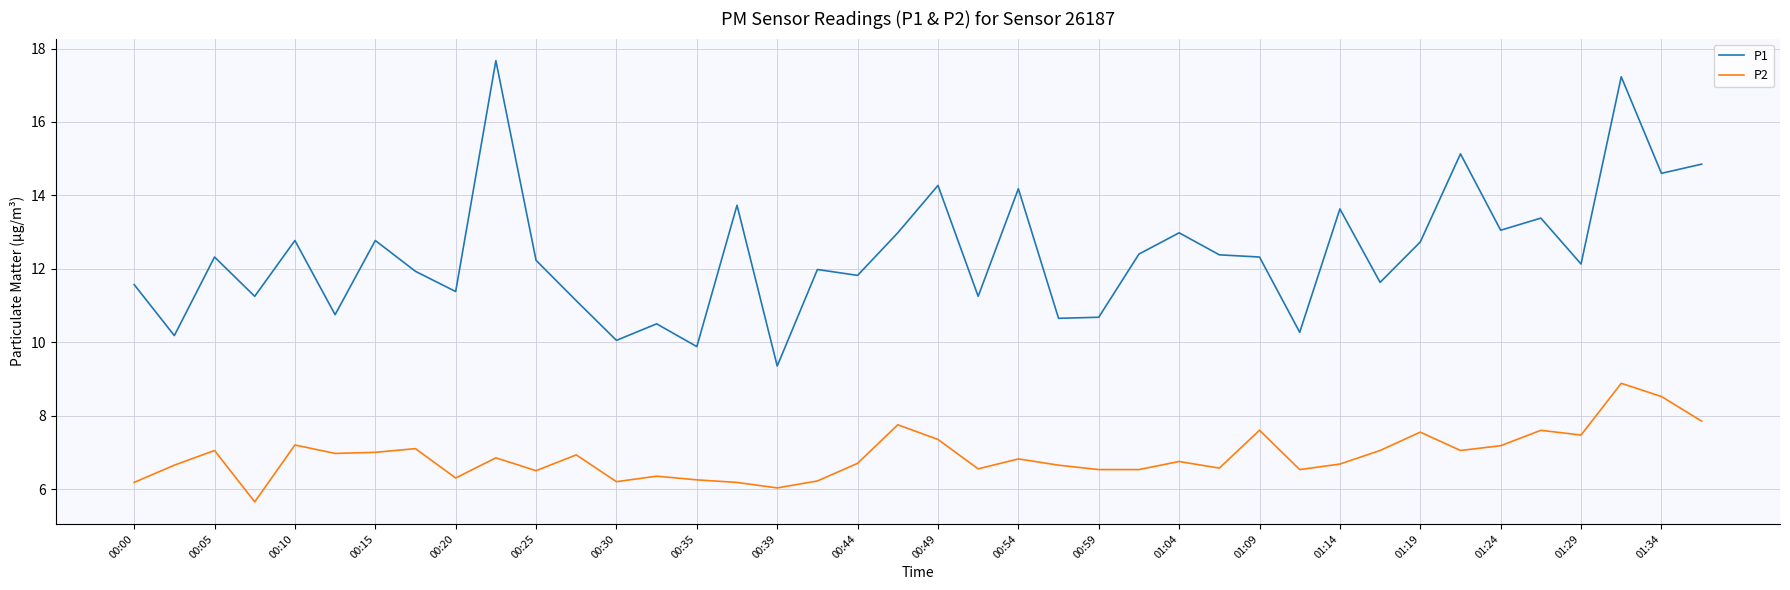

Rank the series by their maximum value, from lowest to highest.

P2, P1